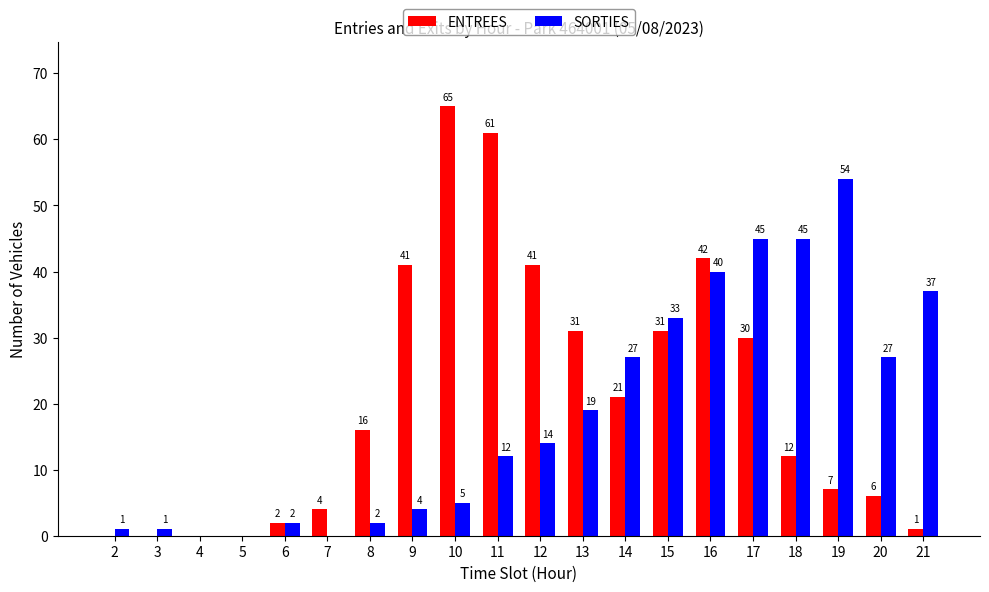

What is the total value across all series at 2?

1